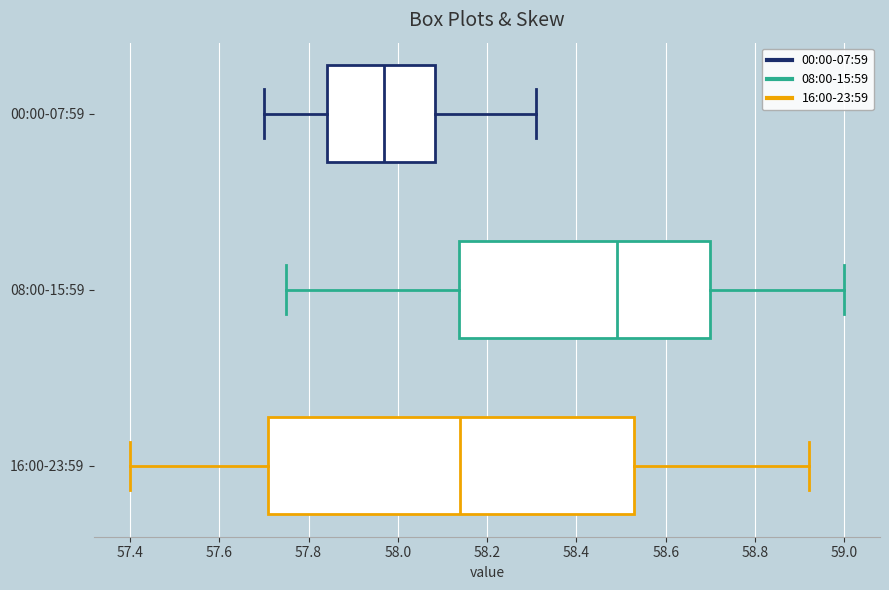

Where does the right whisker of the box for 16:00-23:59 end on the x-axis? The values are not printed on the chart, so give them approximately, as read against the axis.

58.92